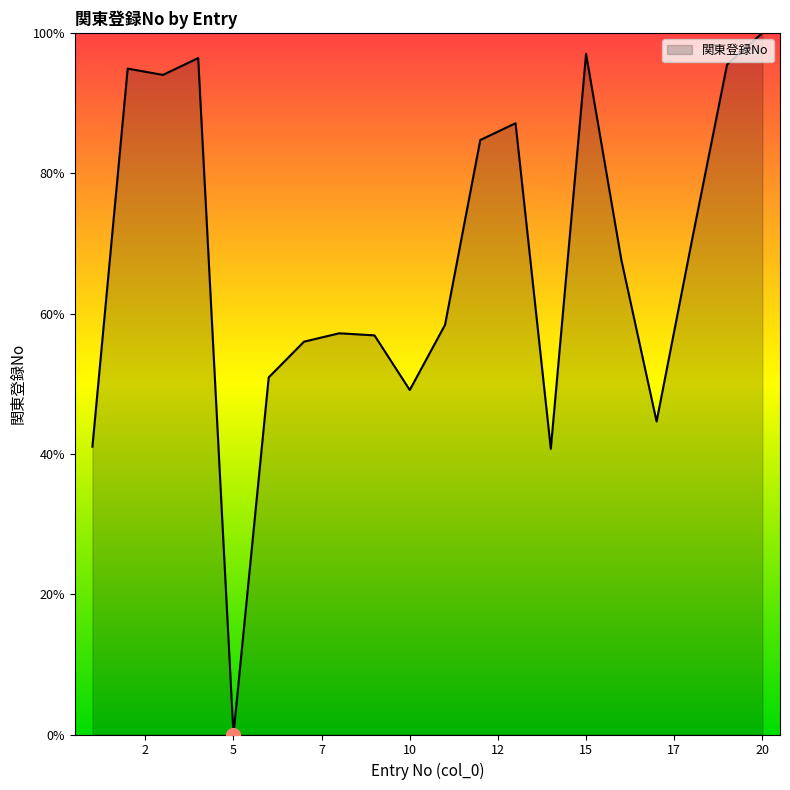

What is the greatest value displayed?

100.0